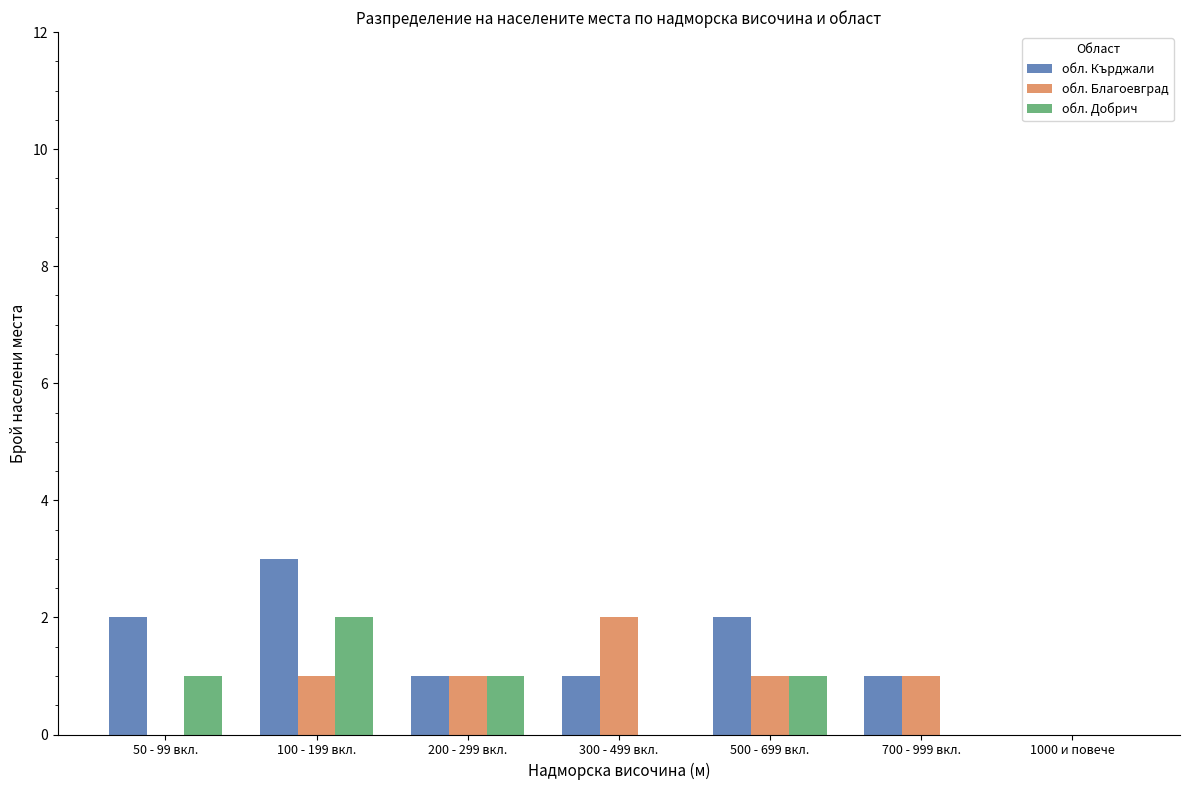

How many обл. Благоевград values are between 0 and 1?

6